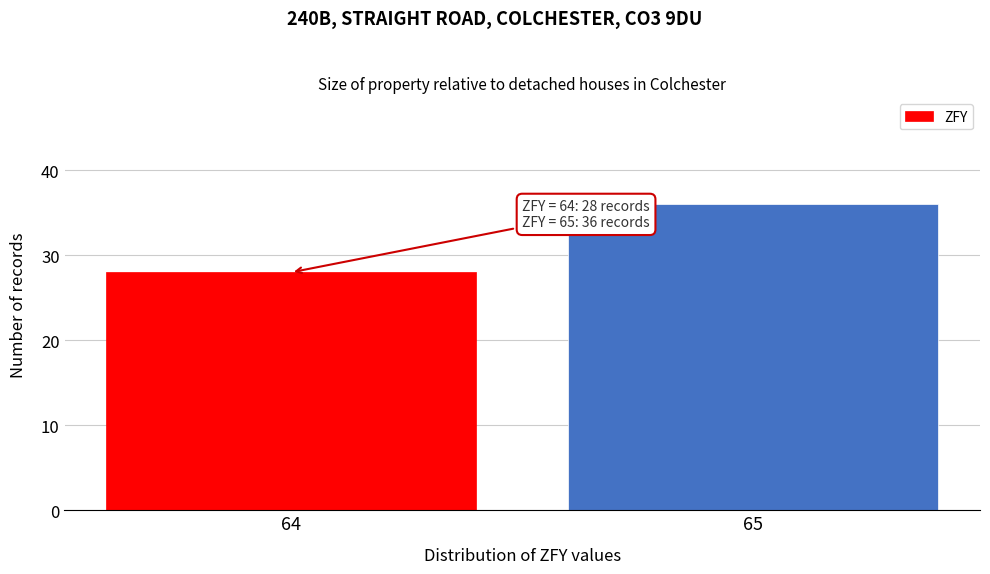

Reading right to left, extract all data points from this chart.

36	28